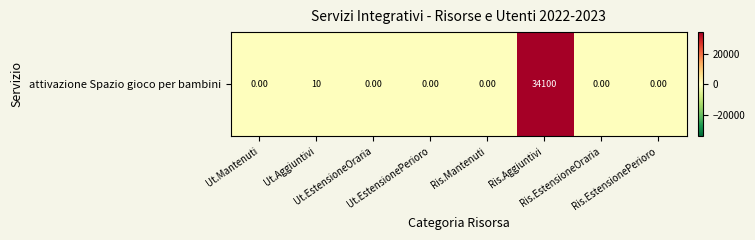

Between Ut.Mantenuti and Ut.EstensionePerioro, which is larger?

Ut.Mantenuti